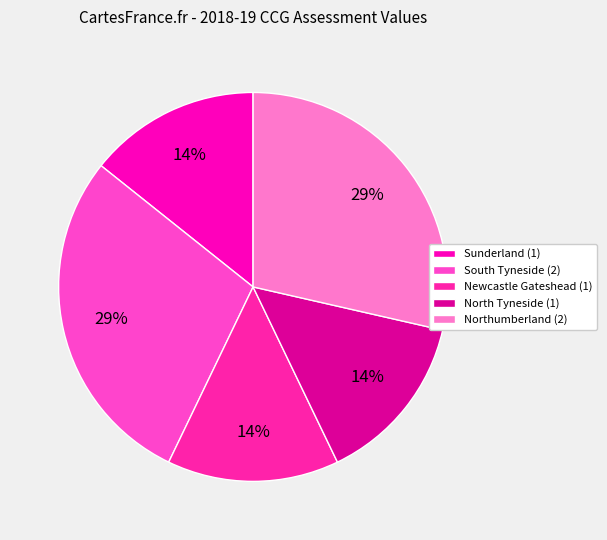

Count the number of slices in the pie.

5